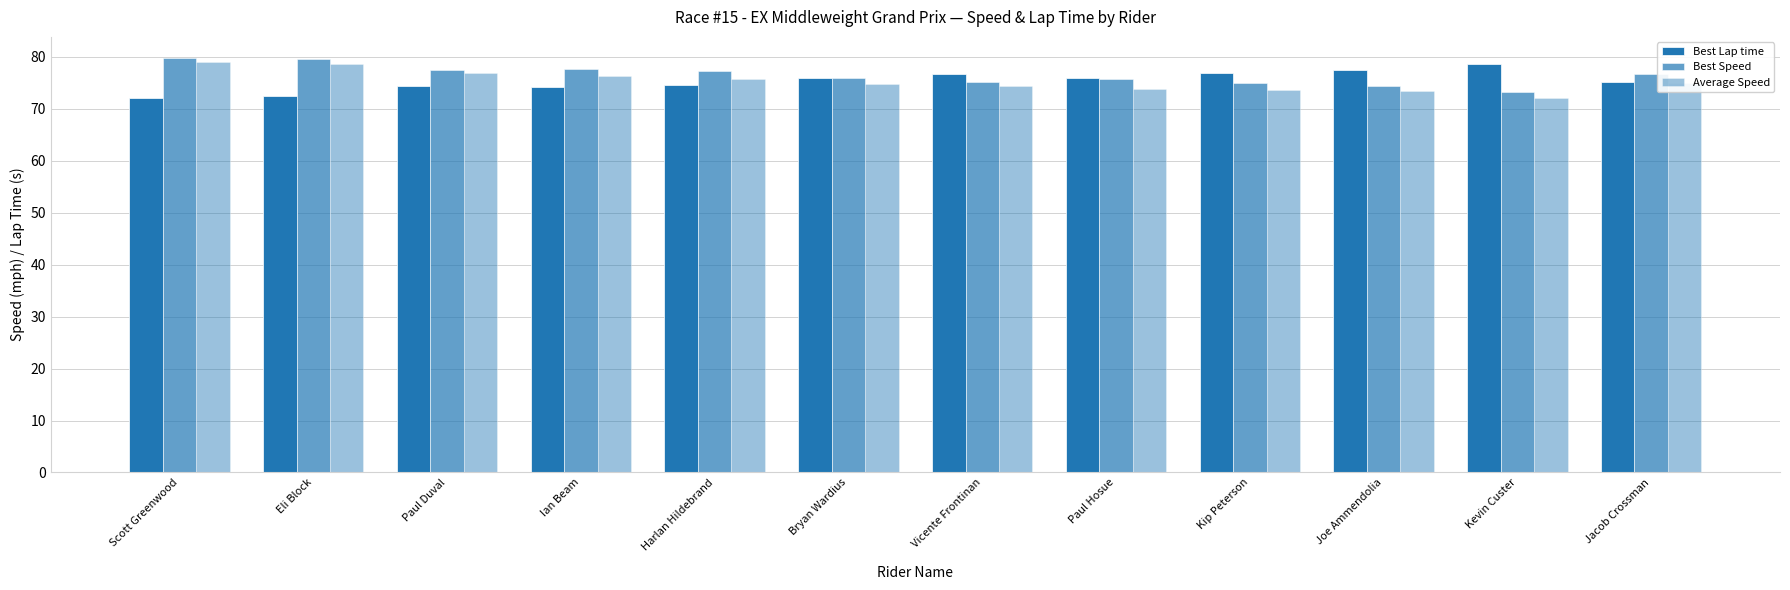

Which series has the largest range (max minus min)?

Average Speed